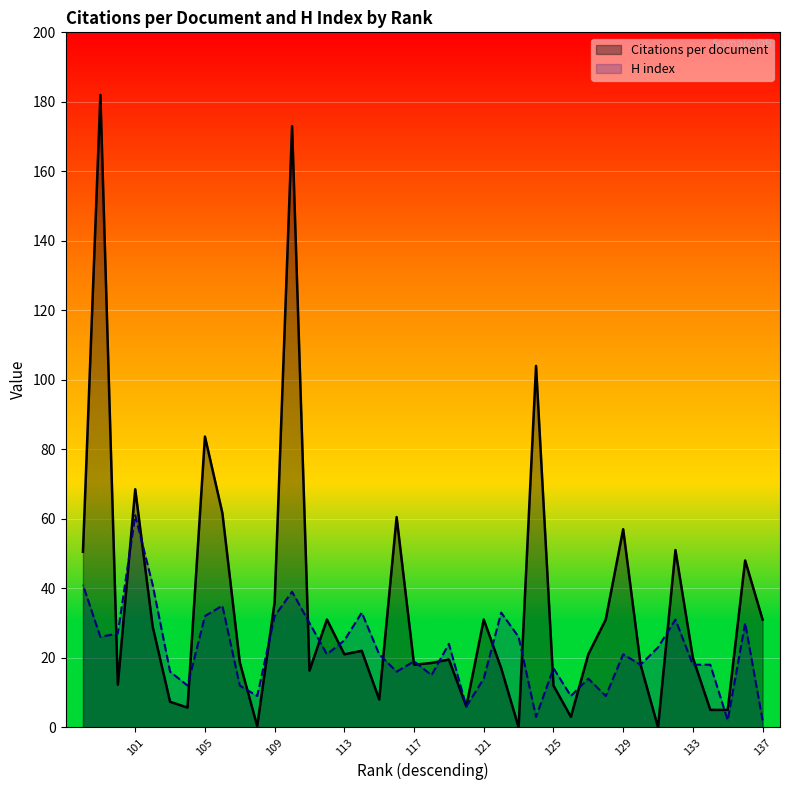

List the series in order of their overall mean, highest first.

Citations per document, H index